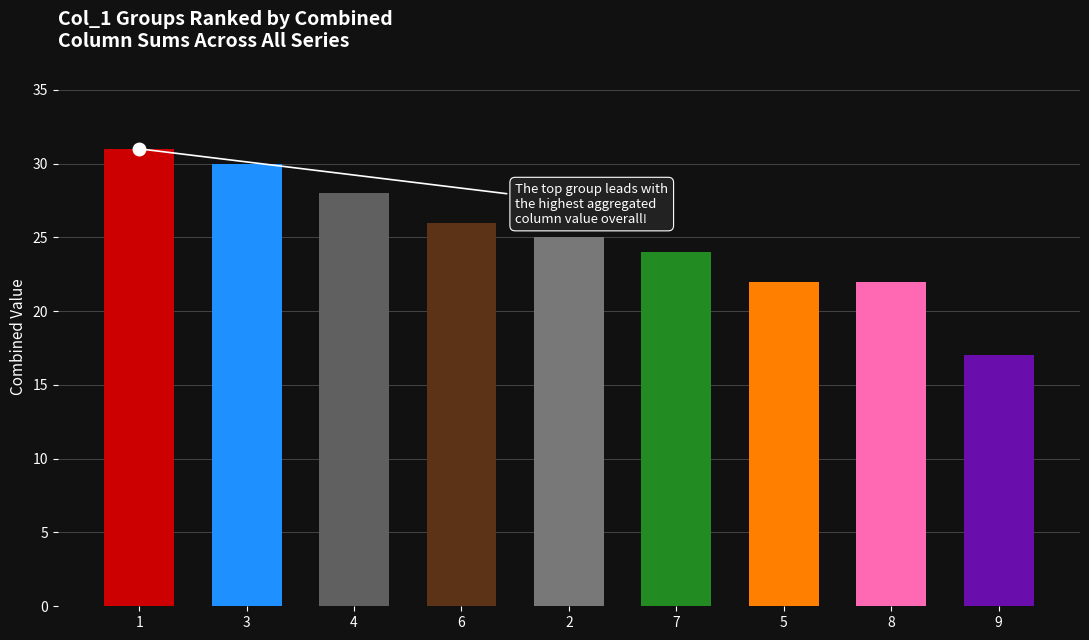

At which label is the value closest to 24?

7